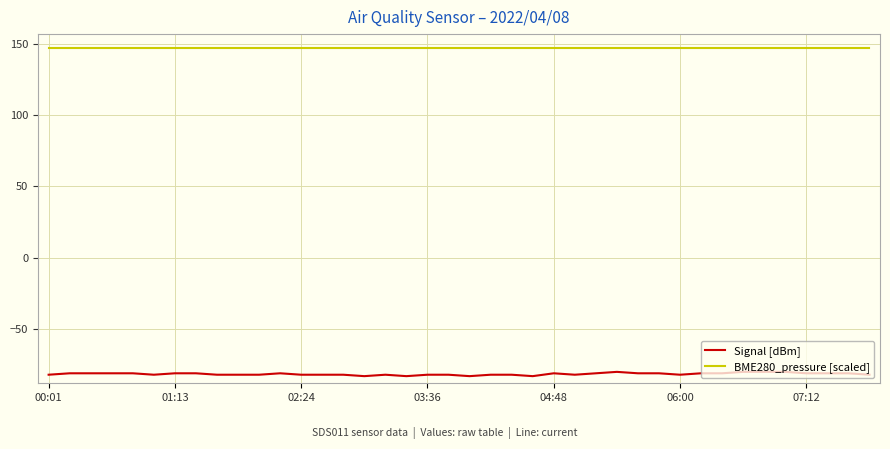

List the series in order of their peak value, lowest first.

Signal [dBm], BME280_pressure [scaled]